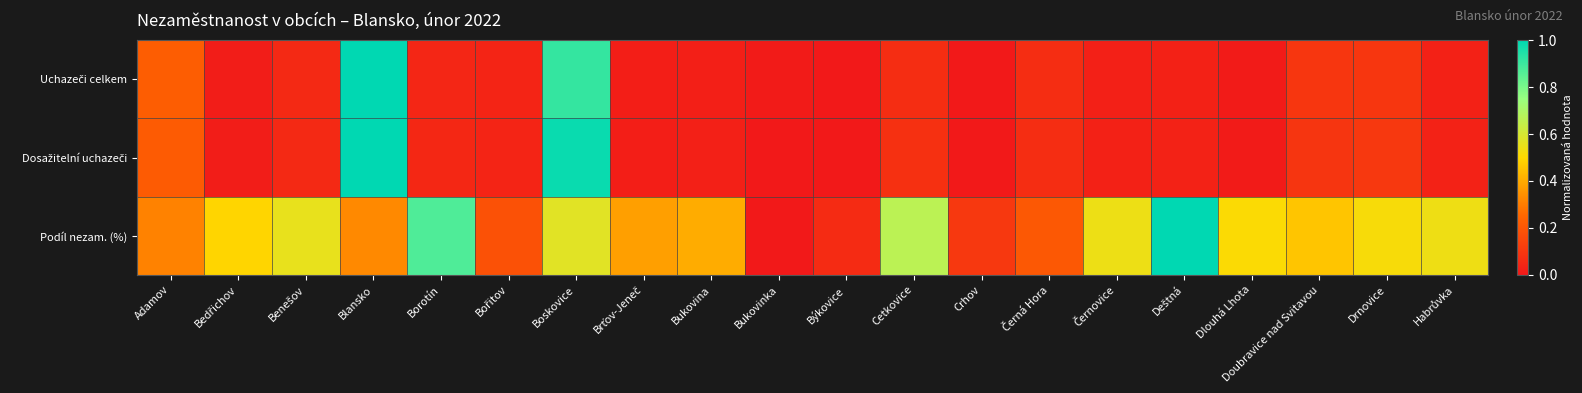

Which series changed the most between Blansko and Doubravice nad Svitavou?

Dosažitelní uchazeči